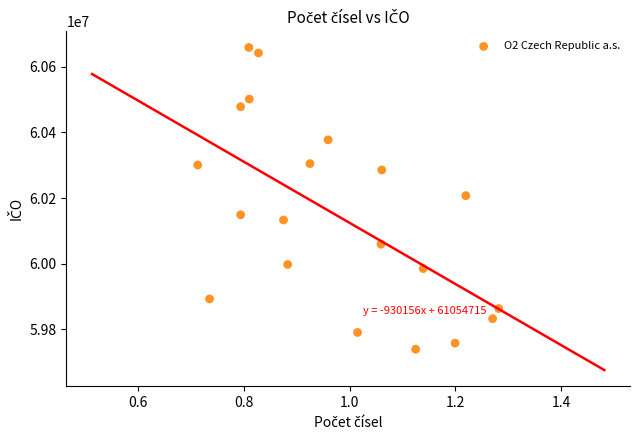

What is the range of Y values (max minus min)?

919181.6